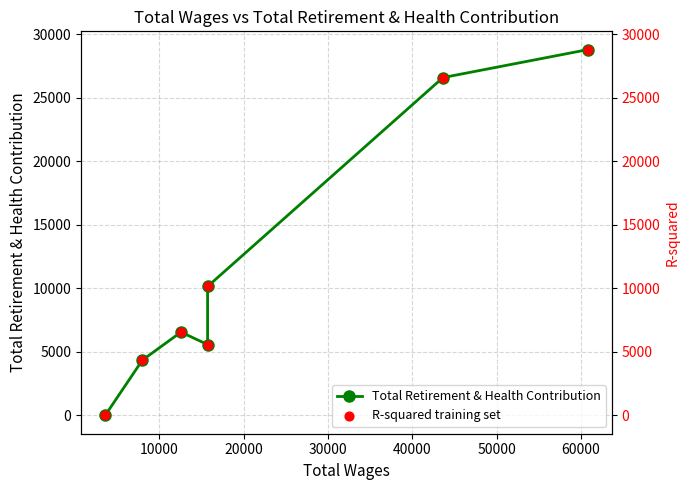

Is the value of R-squared training set at 40000 greater than the value of Total Retirement & Health Contribution at 0?

Yes